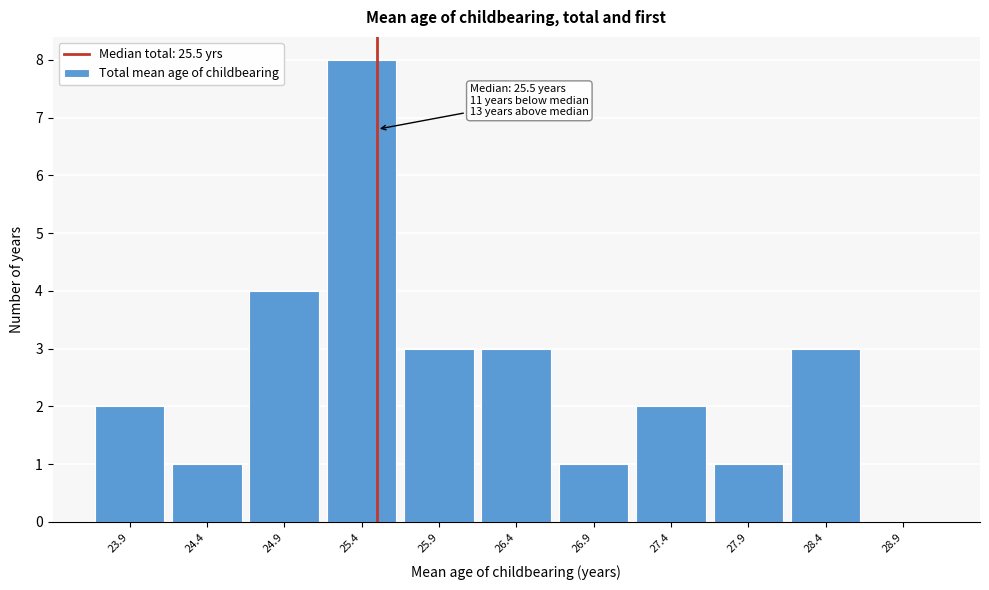

Which range on the x-axis has the tallest bar?

25.15 to 25.65